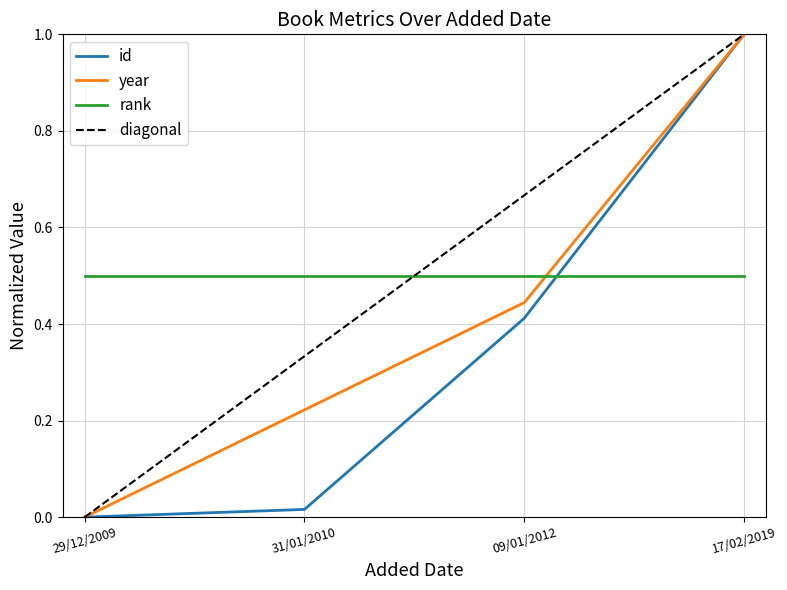

What is the sum of all id values?

1.4